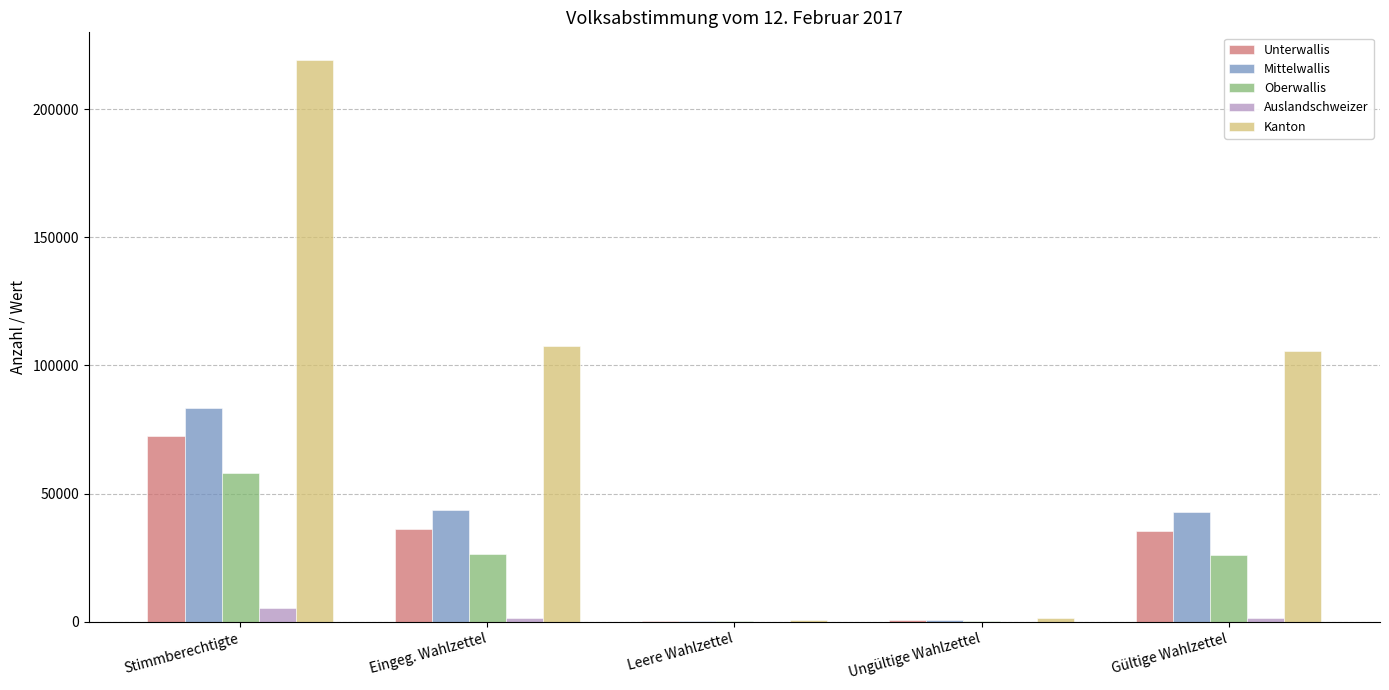

How many groups of bars are there?

5